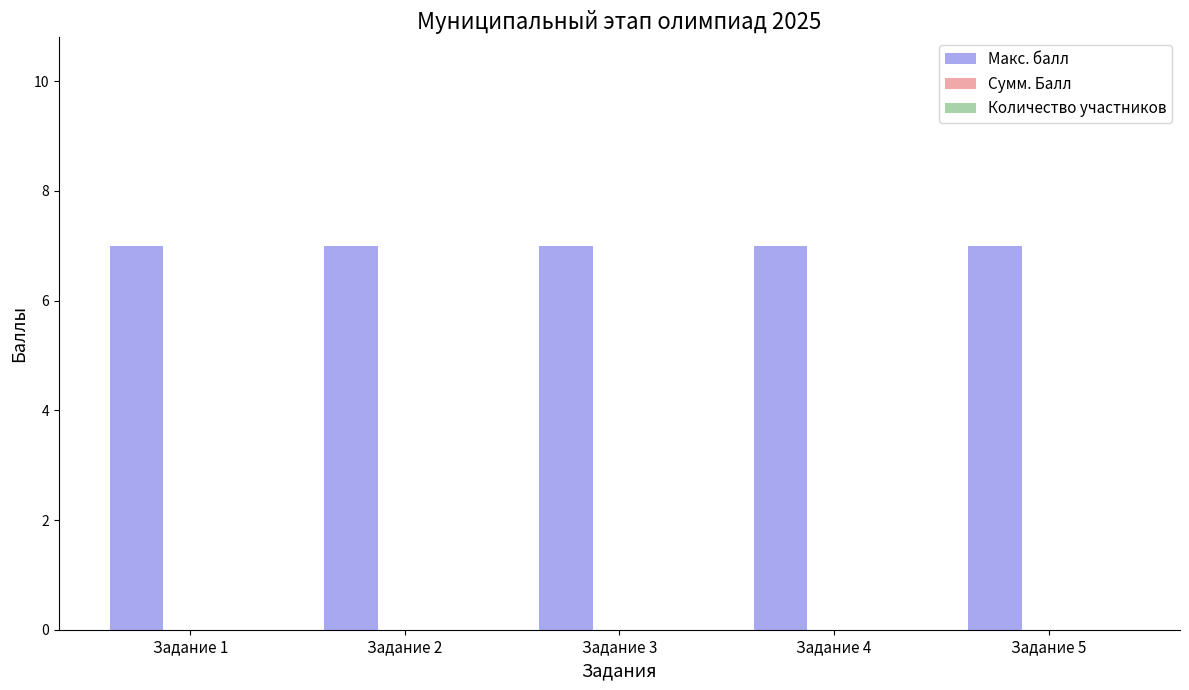

How many categories are shown in the chart?

5